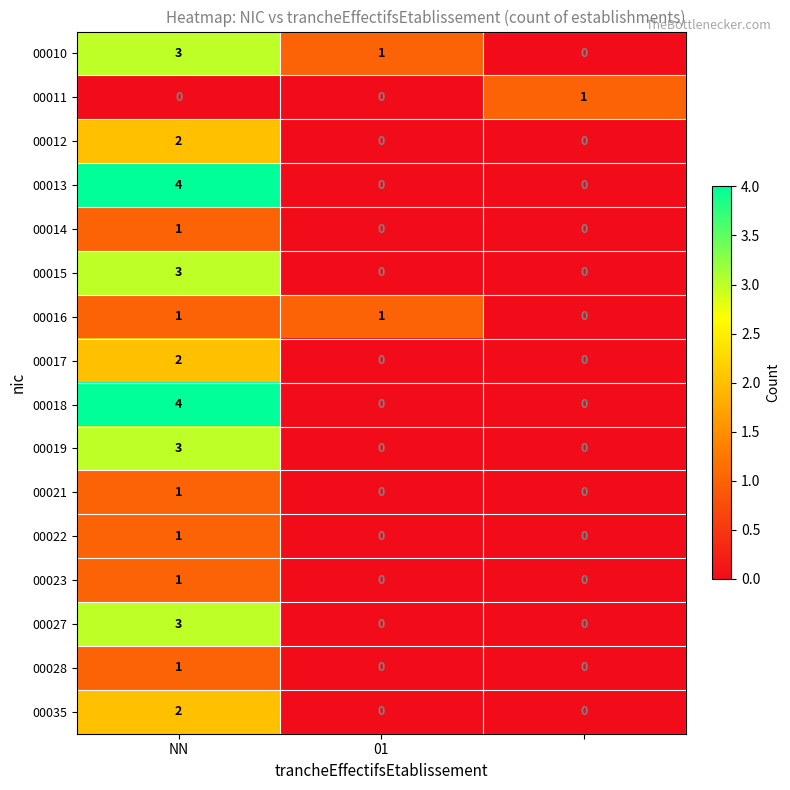

Count the 00023 values in the range 0 to 1.

3